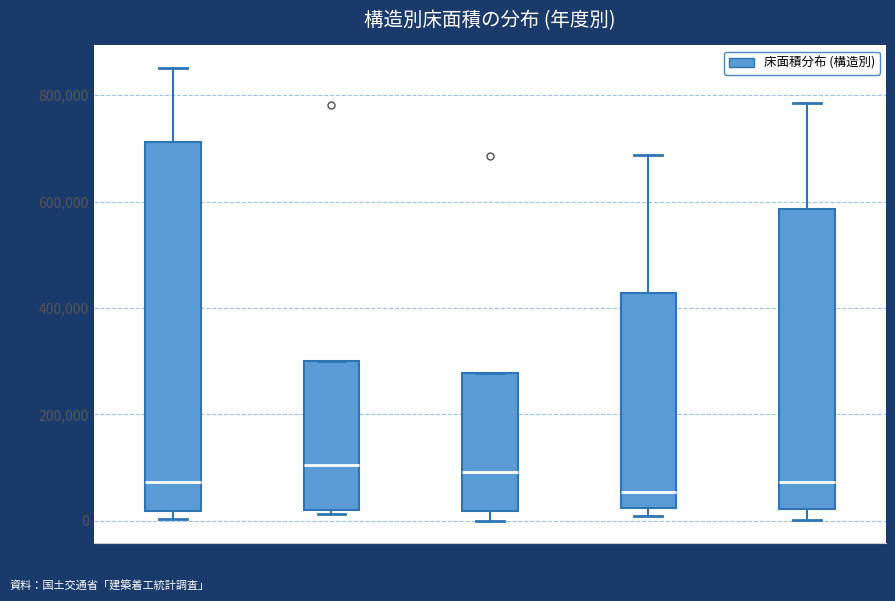

Reading left to right, transcribe this box plot: for each box, give where its median line is, the range the box spans, and where its two whiskers end, as read against the y-axis. The values are not printed on the chart, so give them approximately, as read against the axis.

平成30年度: median 80000, box 20000 to 720000, whiskers 0 to 860000
令和元年度: median 100000, box 20000 to 300000, whiskers 20000 (just below the box's lower edge) to 300000
令和2年度: median 100000, box 20000 to 280000, whiskers 0 to 280000
令和3年度: median 60000, box 20000 to 420000, whiskers 0 to 680000
令和4年度: median 80000, box 20000 to 580000, whiskers 0 to 780000